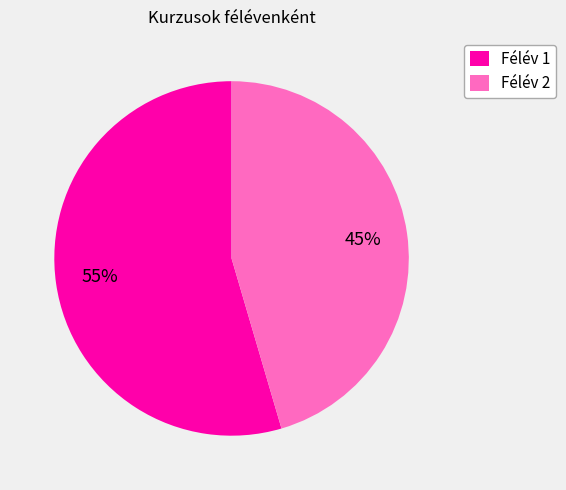

How many segments does this pie chart have?

2